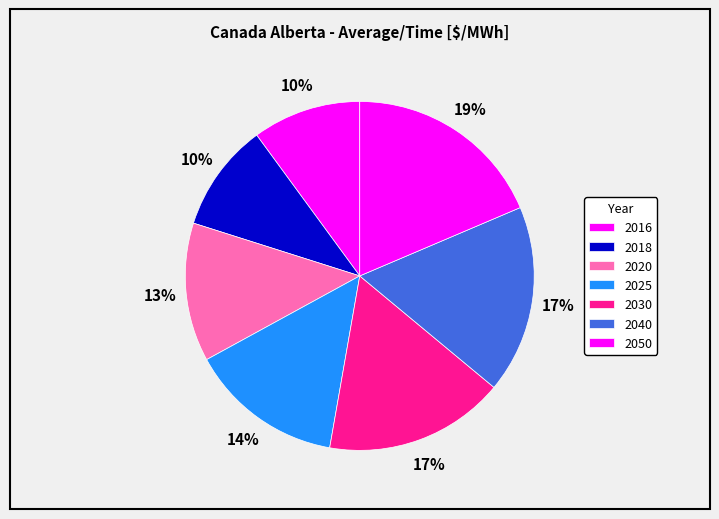

Combined, what portion of the pie is 2018 and 2030?

26.8%